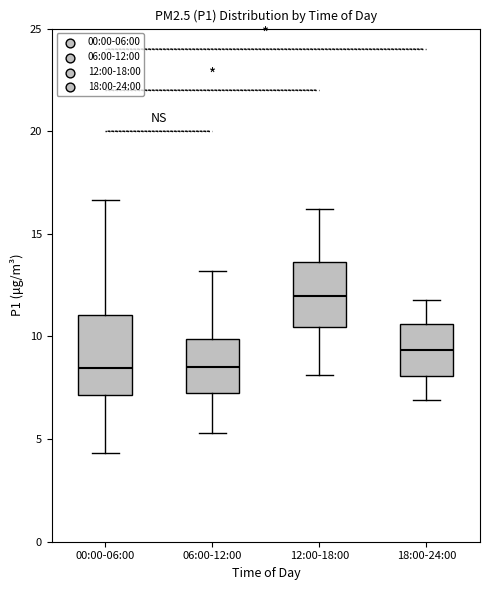

Where does the upper whisker of the box for 00:00-06:00 end on the y-axis? The values are not printed on the chart, so give them approximately, as read against the axis.

16.5